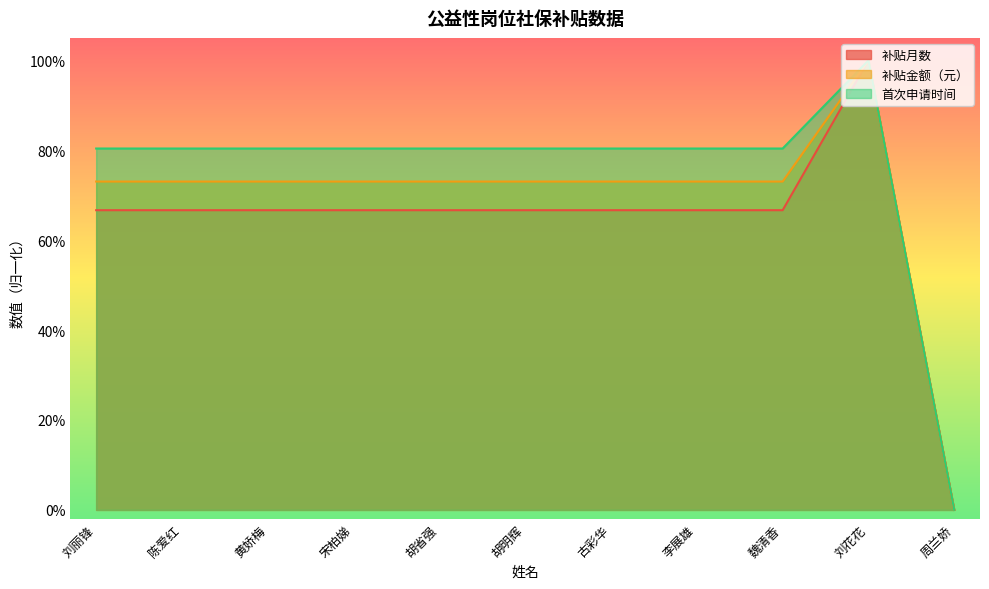

What is the approximate value of 补贴金额（元） at 胡省强?

0.7